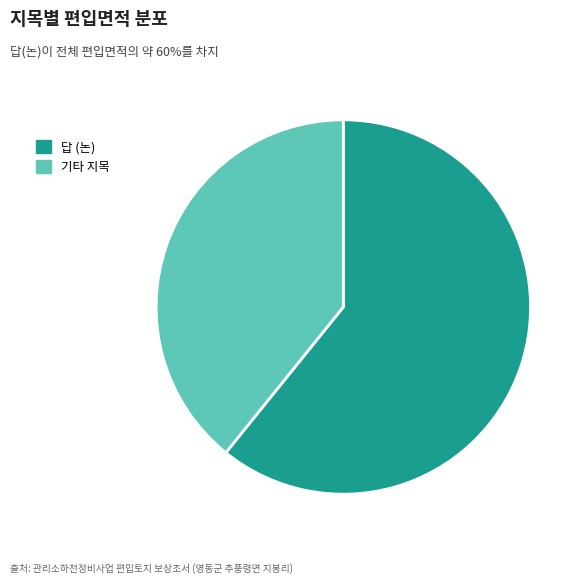

The 기타 지목 slice represents 47% of the pie. True or false?

False